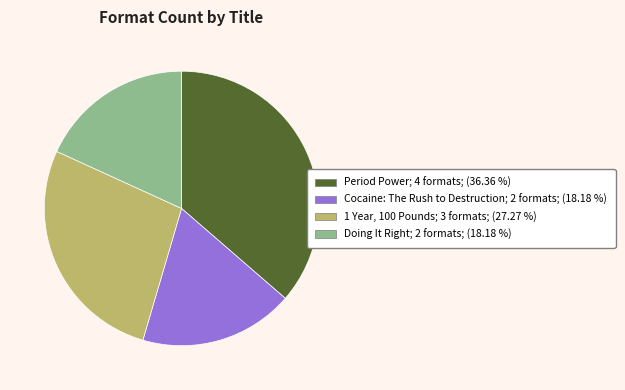

The Period Power slice represents 47% of the pie. True or false?

False